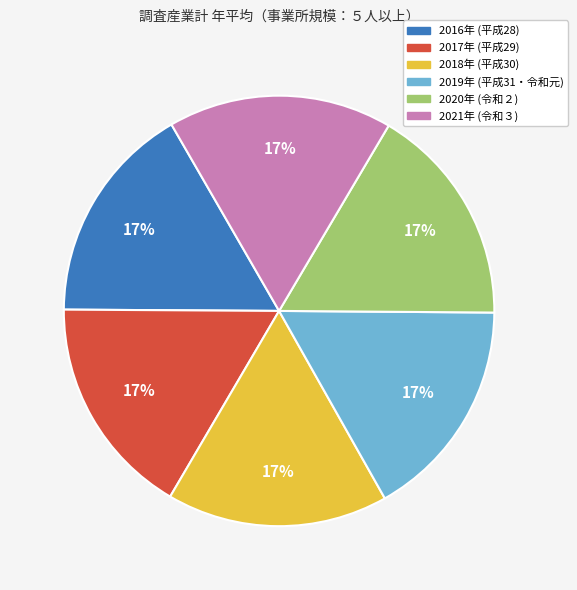

Does any single category account for the majority?

No